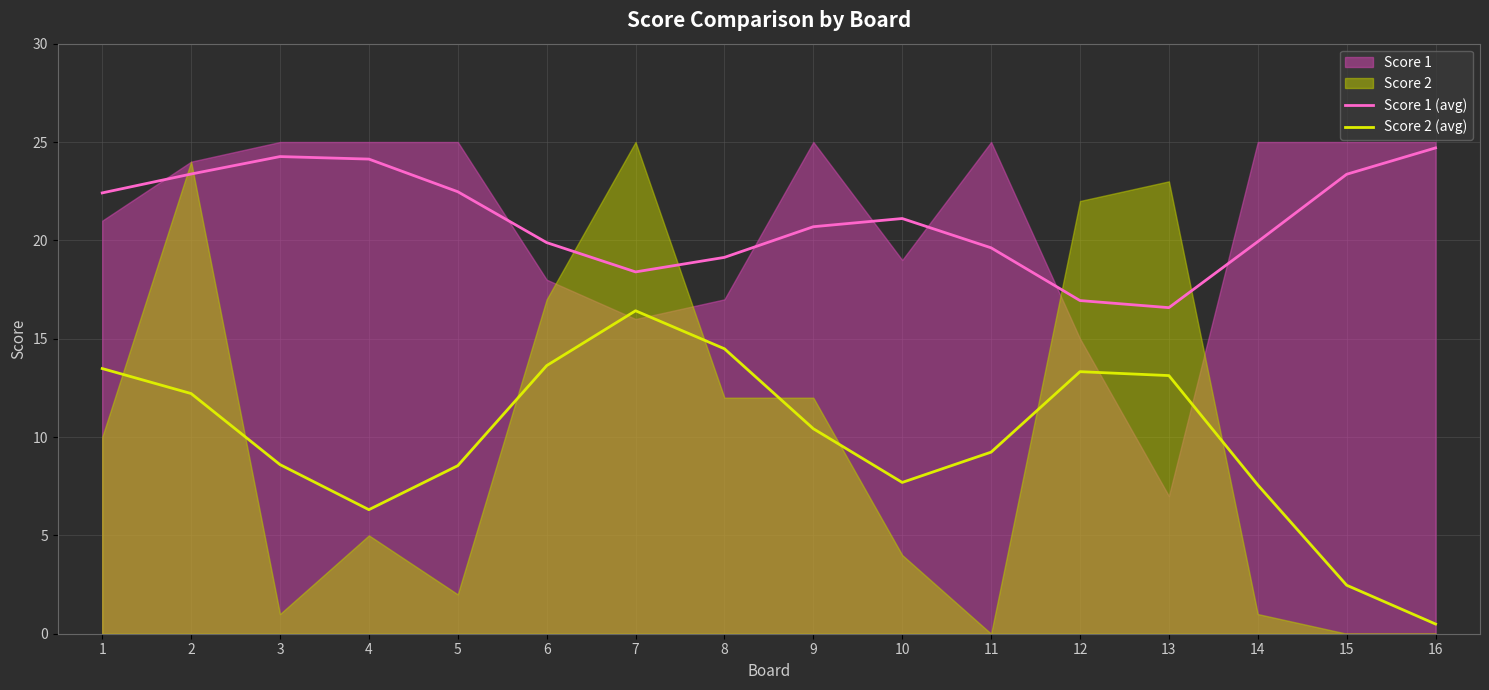

List the labels in order of Score 2 (avg) value, smallest first.

16, 15, 4, 14, 10, 5, 3, 11, 9, 2, 13, 12, 1, 6, 8, 7